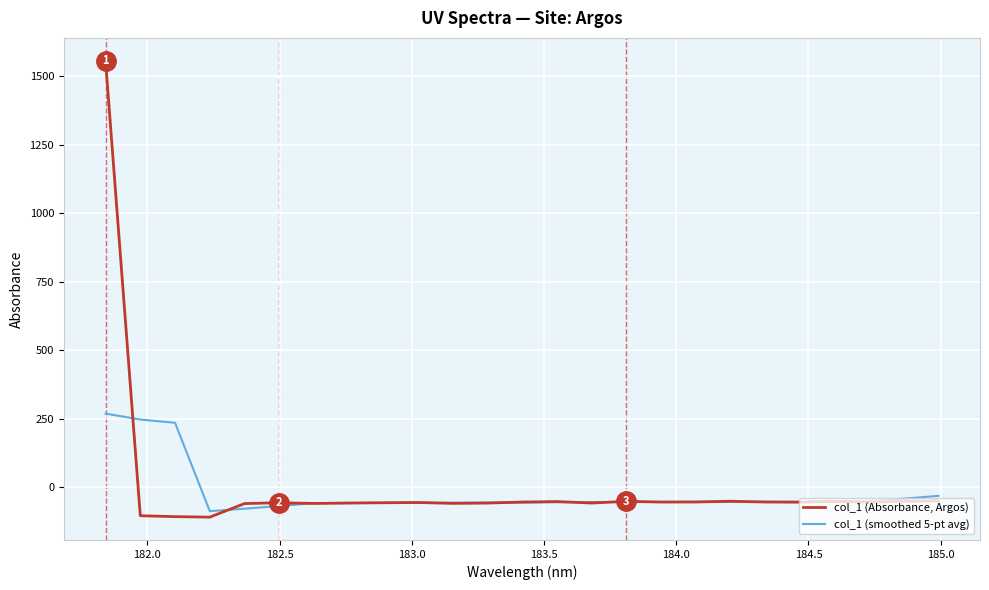

Does the chart display data point markers on the line(s)?

No